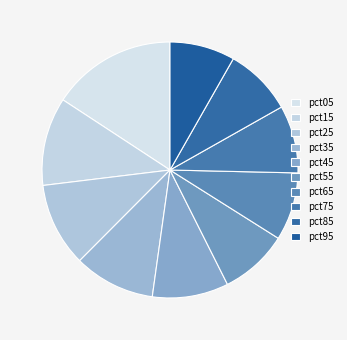

What is the change in value from pct15 to pct65?

-0.2